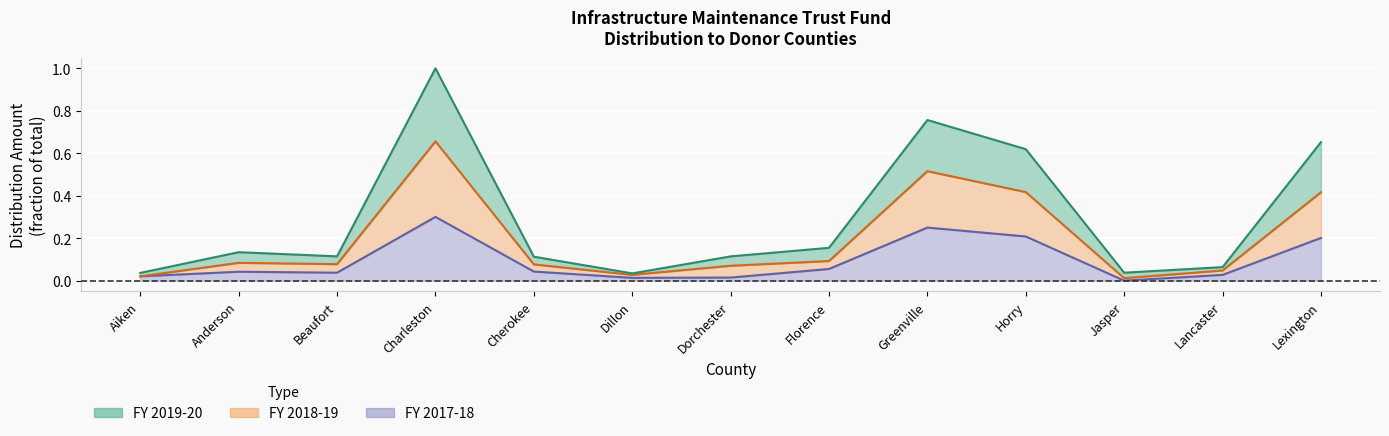

Reading left to right, transcribe all the data shown in this chart.

FY 2019-20: Aiken=0.0	Anderson=0.1	Beaufort=0.1	Charleston=1.0	Cherokee=0.1	Dillon=0.0	Dorchester=0.1	Florence=0.2	Greenville=0.8	Horry=0.6	Jasper=0.0	Lancaster=0.1	Lexington=0.7
FY 2018-19: Aiken=0.0	Anderson=0.1	Beaufort=0.1	Charleston=0.7	Cherokee=0.1	Dillon=0.0	Dorchester=0.1	Florence=0.1	Greenville=0.5	Horry=0.4	Jasper=0.0	Lancaster=0.0	Lexington=0.4
FY 2017-18: Aiken=0.0	Anderson=0.0	Beaufort=0.0	Charleston=0.3	Cherokee=0.0	Dillon=0.0	Dorchester=0.0	Florence=0.1	Greenville=0.2	Horry=0.2	Jasper=0.0	Lancaster=0.0	Lexington=0.2